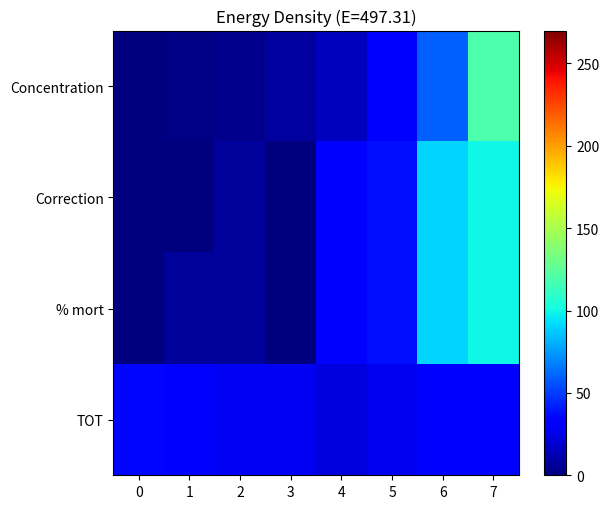

Reading left to right, list all the values displayed in this chart.

Concentration: 0=0.0	1=1.9	2=3.8	3=7.5	4=15.0	5=30.0	6=60.0	7=120.0
Correction: 0=0.0	1=0.0	2=7.1	3=0.0	4=34.8	5=37.0	6=90.0	7=100.0
% mort: 0=0.0	1=6.5	2=7.1	3=0.0	4=34.8	5=37.0	6=90.0	7=100.0
TOT: 0=35.0	1=31.0	2=28.0	3=28.0	4=23.0	5=27.0	6=30.0	7=34.0